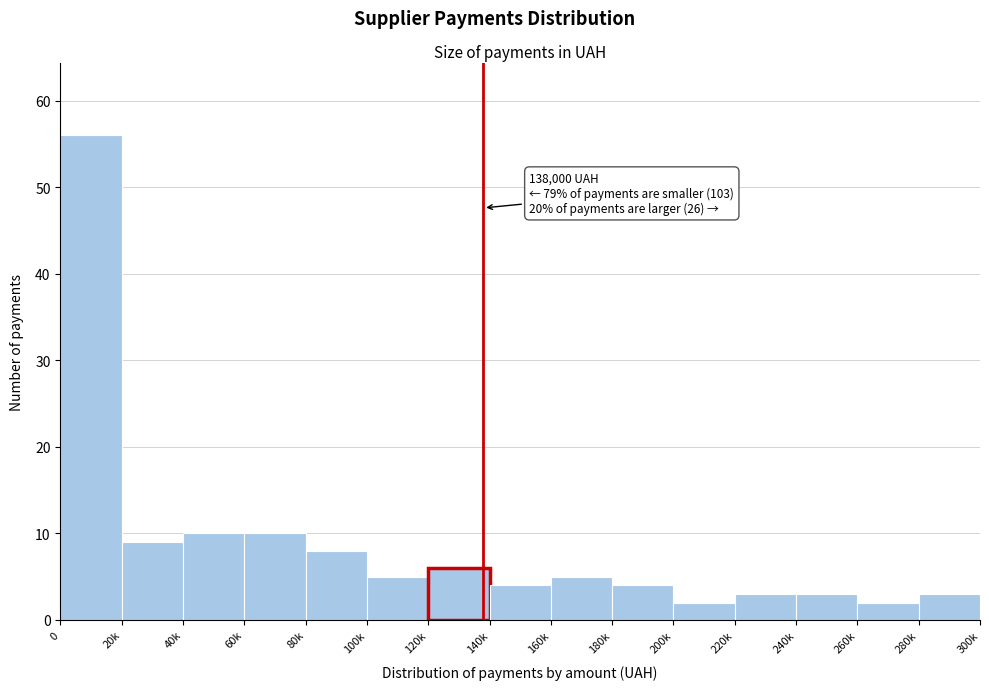

Reading right to left, extract all data points from this chart.

3	2	3	3	2	4	5	4	6	5	8	10	10	9	56